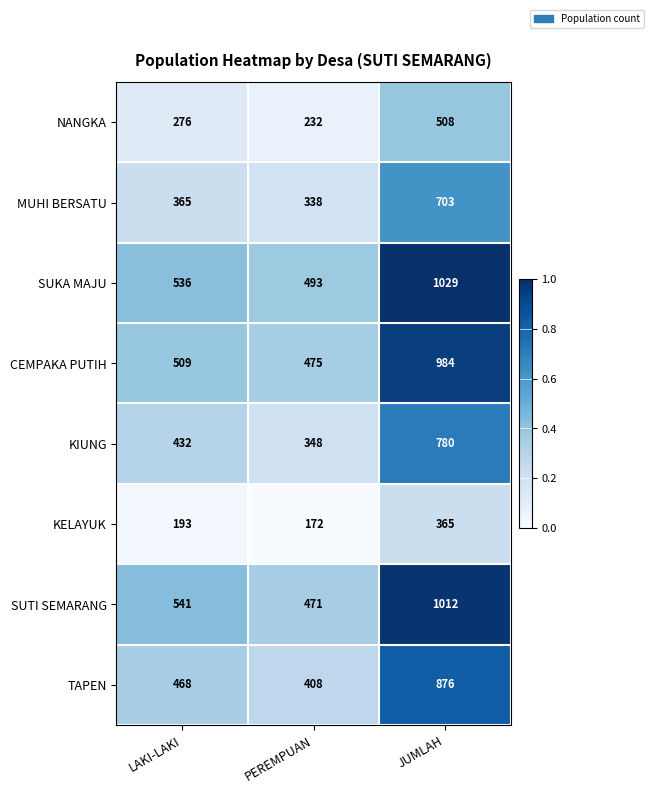

How many distinct data groups are displayed?

8